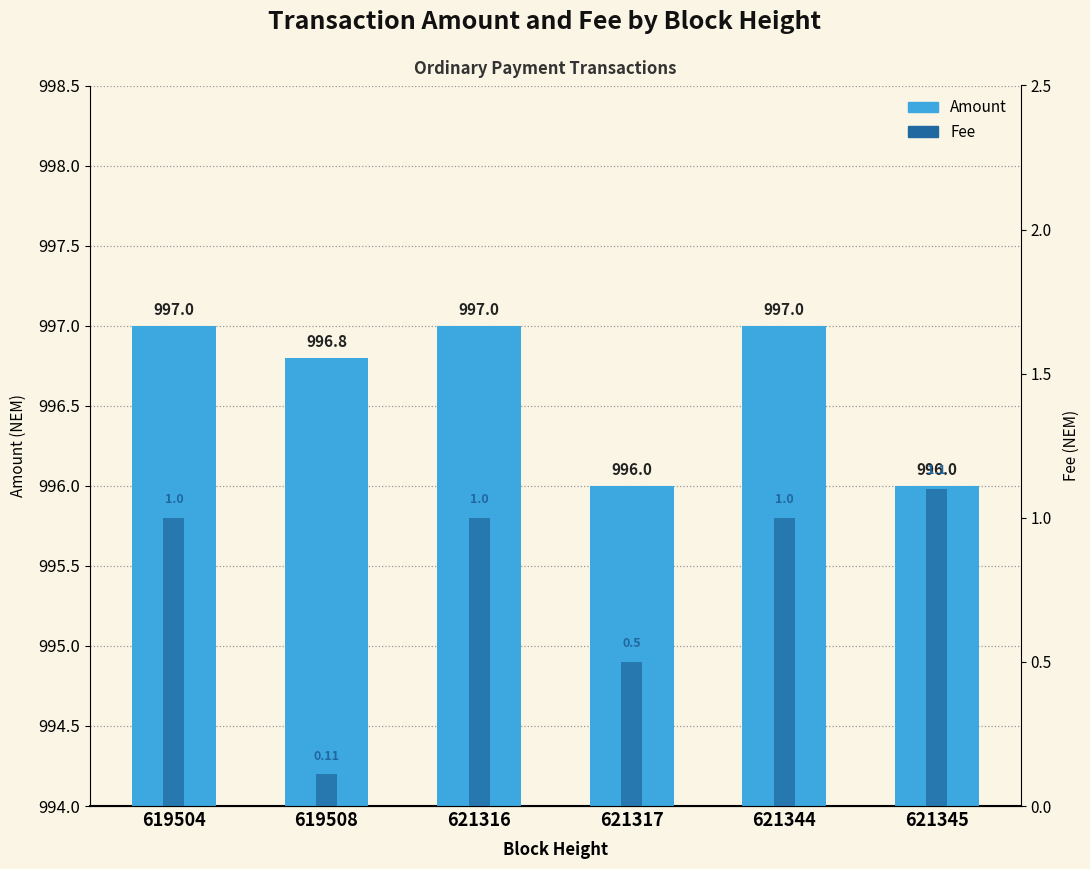

What is the difference between the Amount values at 619508 and 621317?

0.8